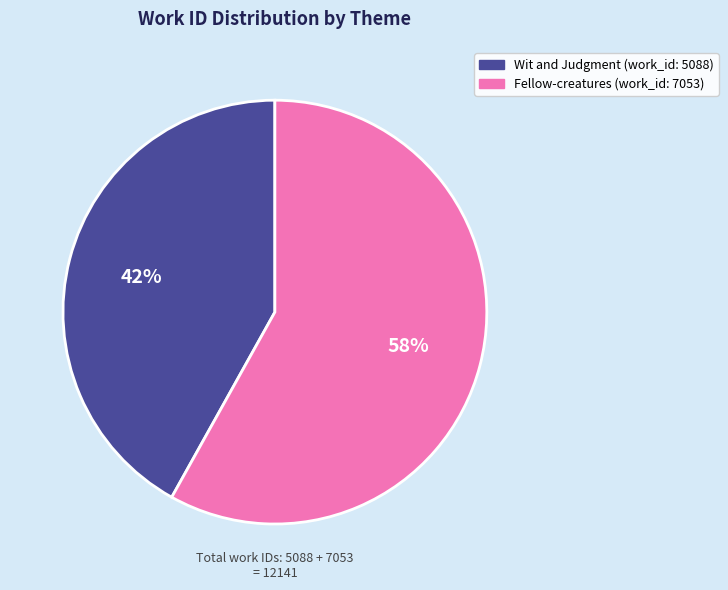

How many slices are in this pie chart?

2